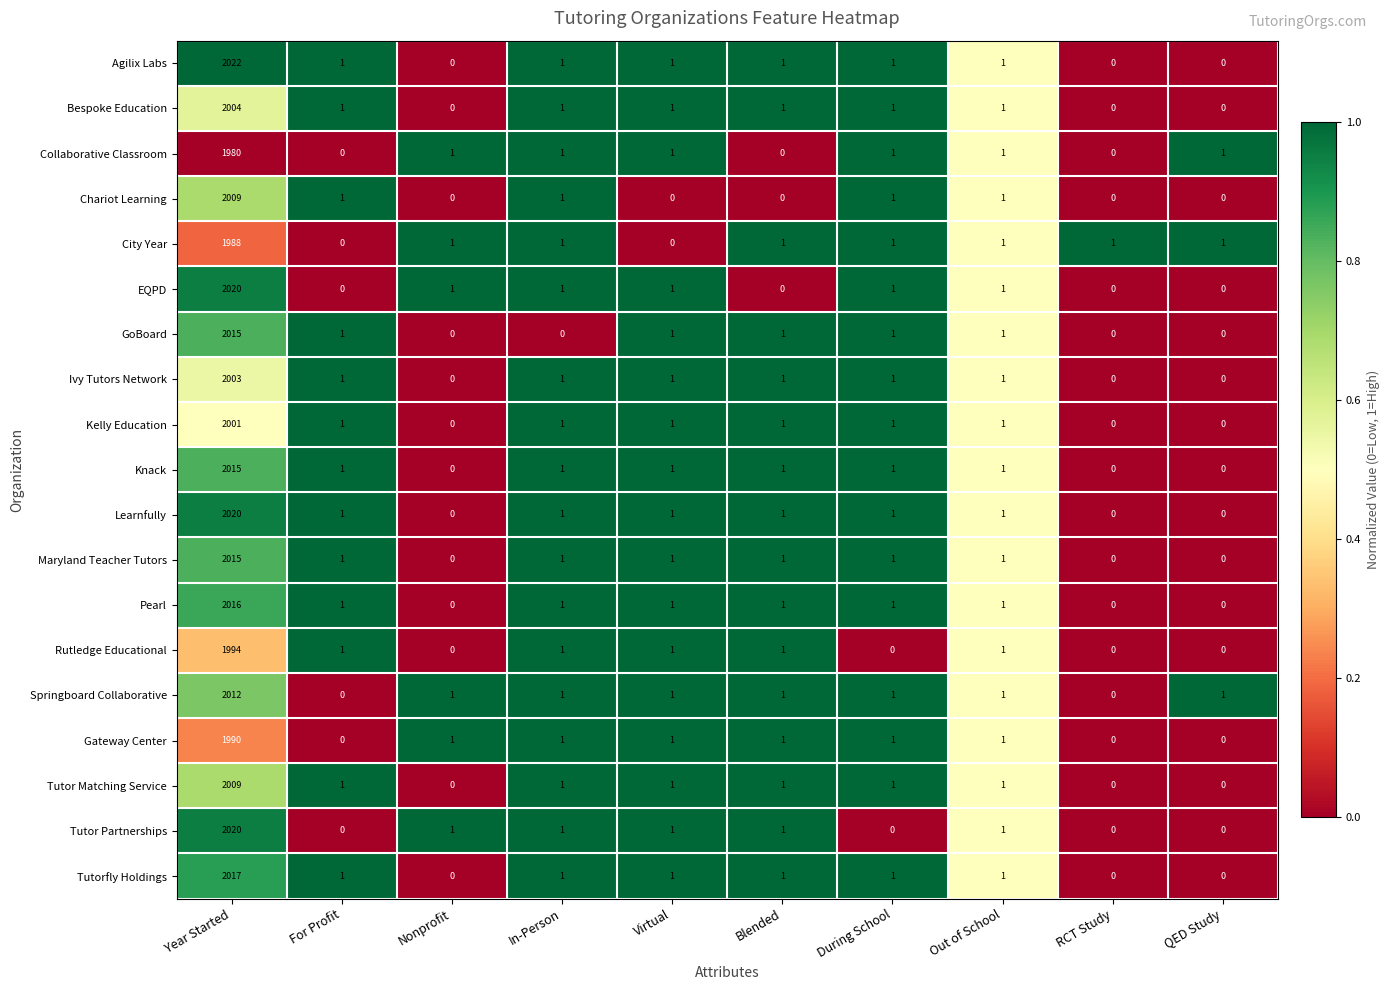

Which series has the largest range (max minus min)?

Agilix Labs